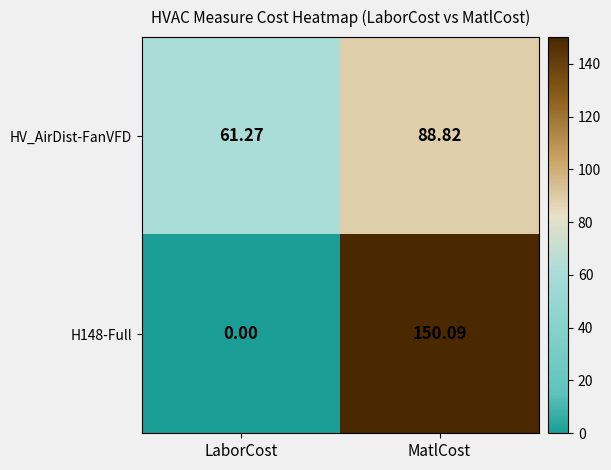

Which category has the lowest value across all series?

LaborCost